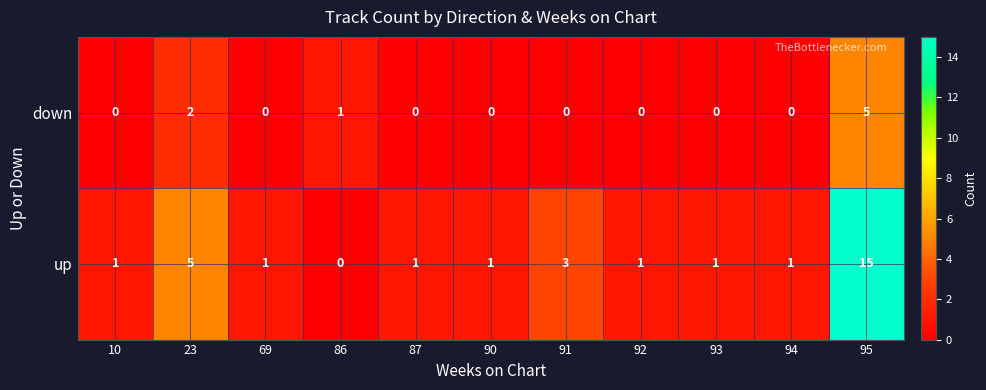

Which category has the highest value across all series?

95